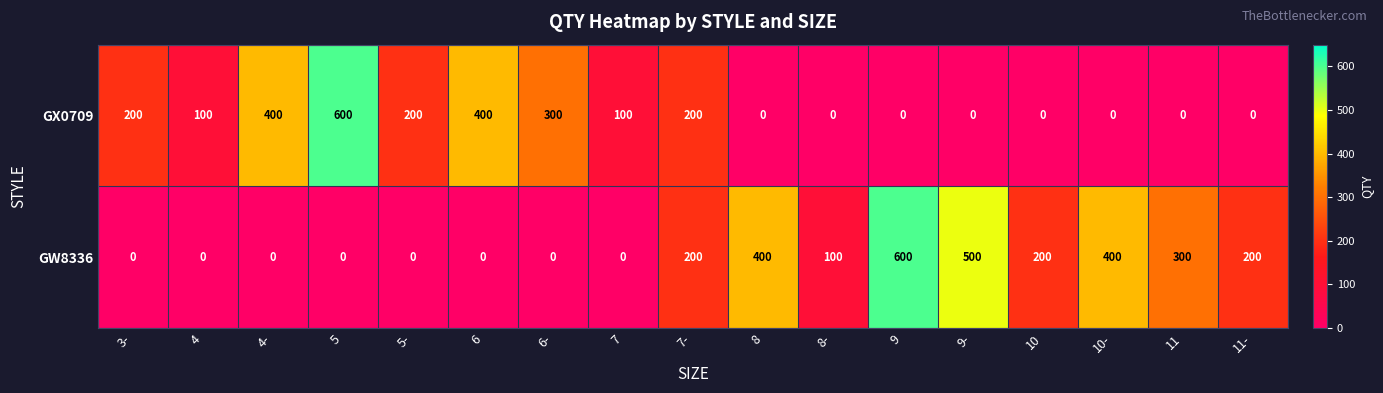

Which series changed the most between 8 and 10?

GW8336